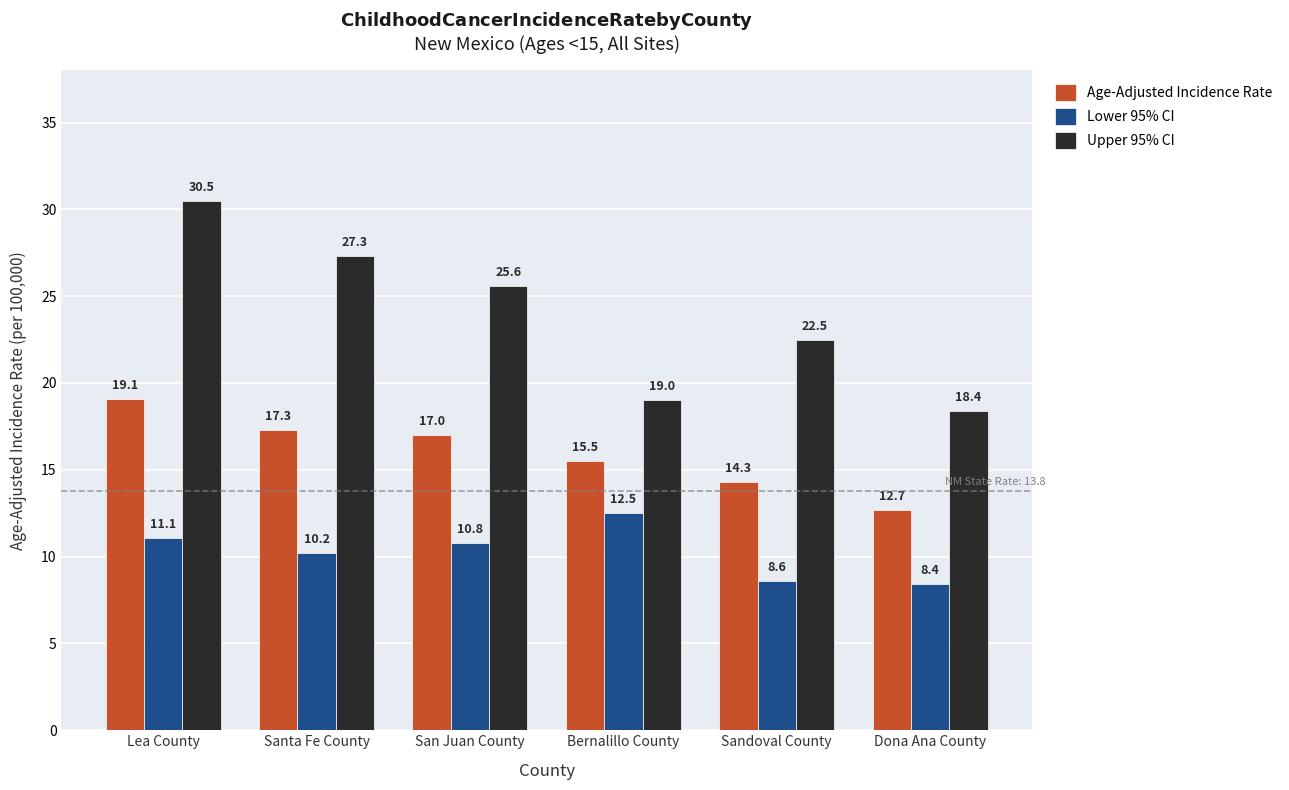

Is the value of Age-Adjusted Incidence Rate at San Juan County greater than the value of Upper 95% CI at Sandoval County?

No